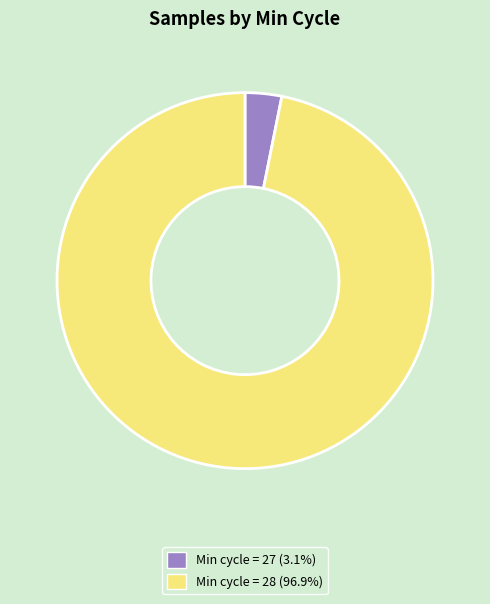

Does any single category account for the majority?

Yes